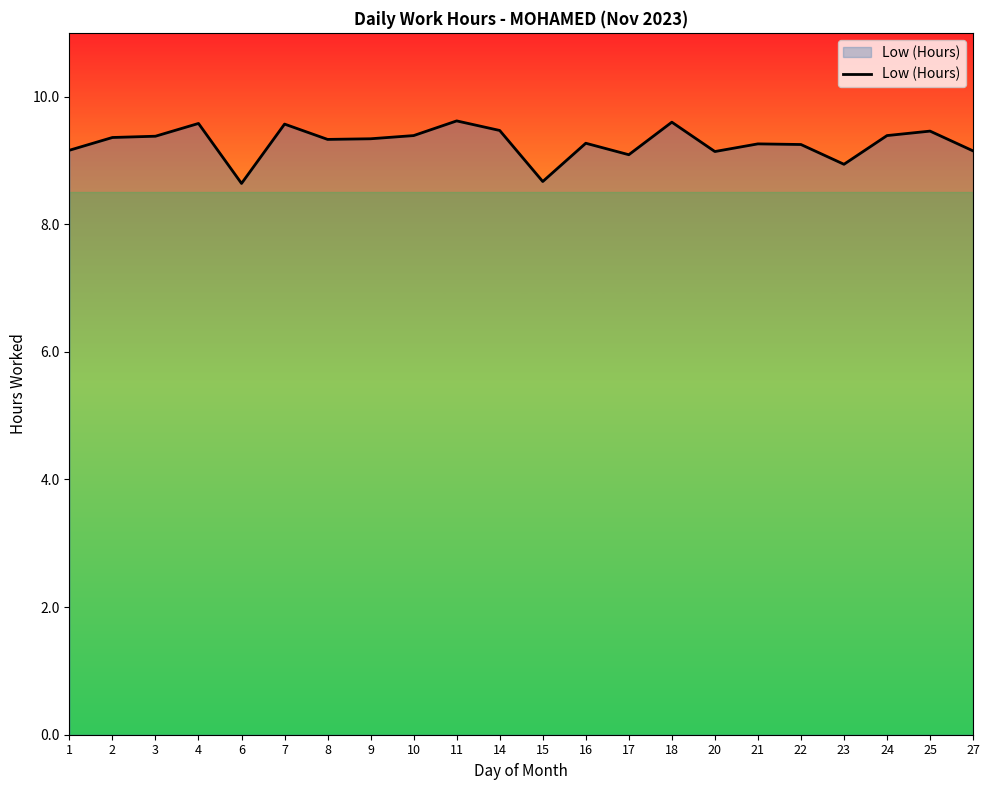

True or false: the data has more than 2 interior local peaks.

True